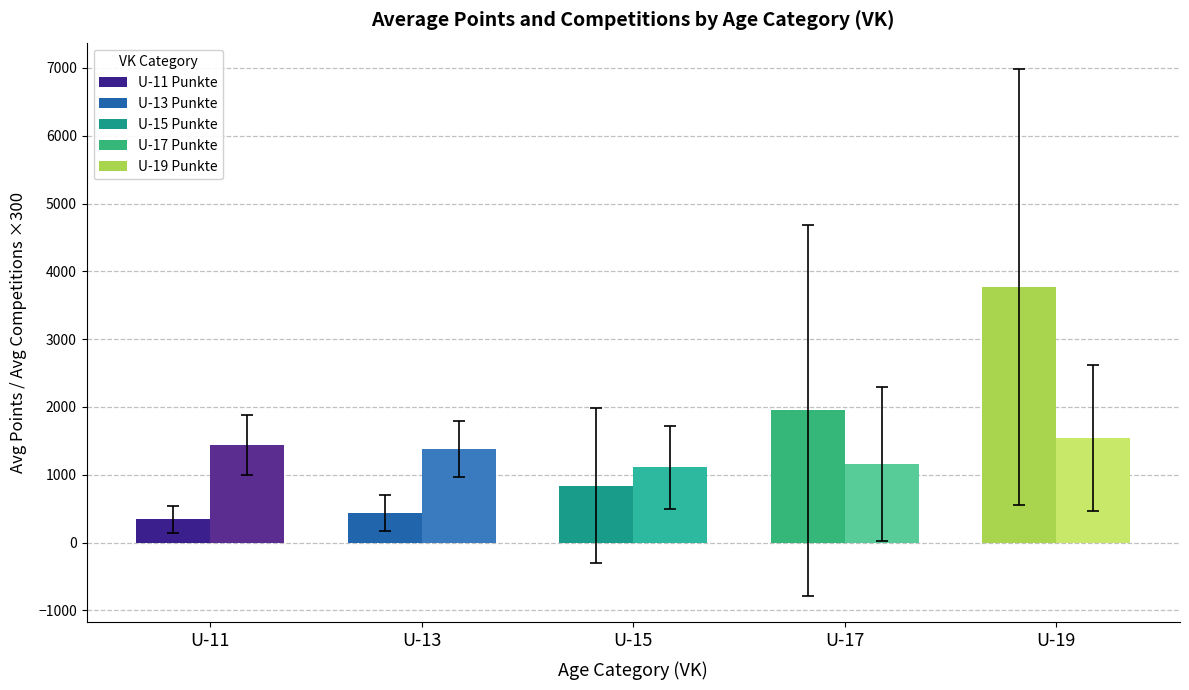

How many bars are there in each group?

2